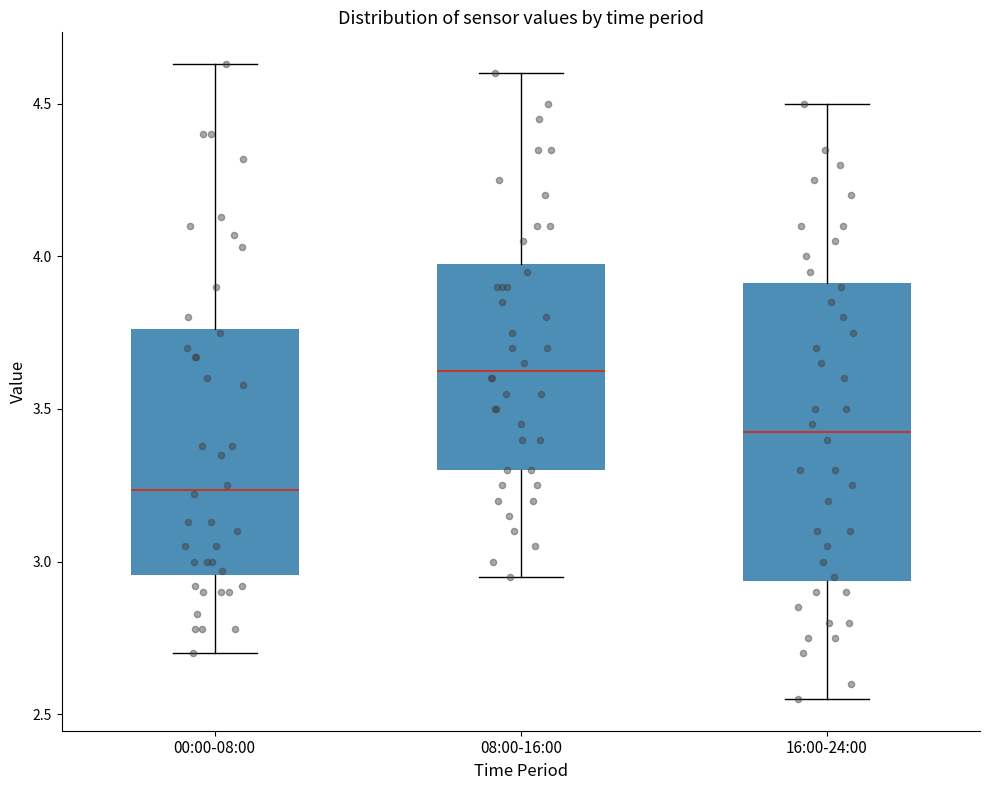

Which box is the tallest, from its lower edge to its upper edge?

16:00-24:00